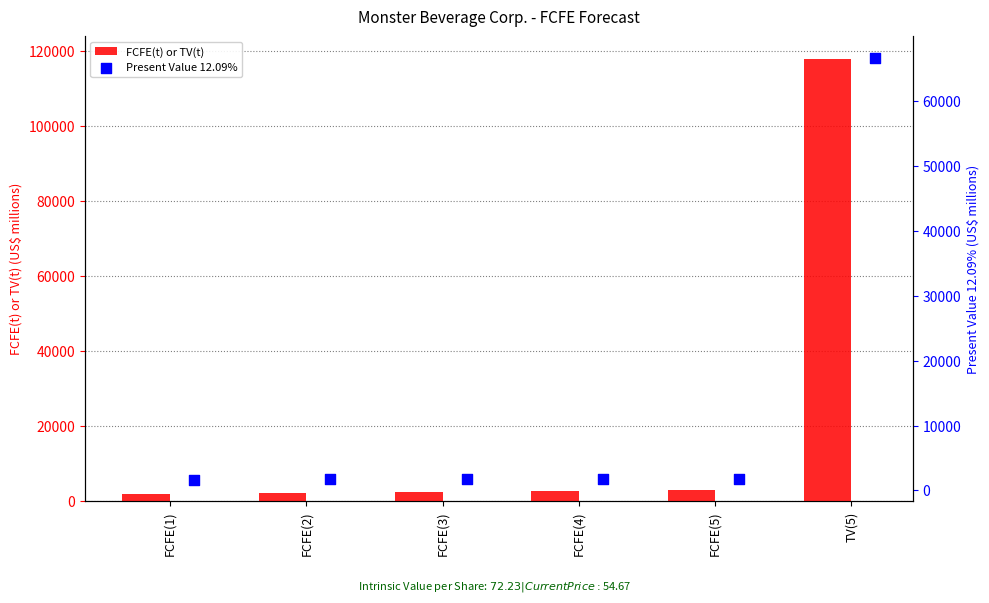

What are all the series names shown in the legend?

FCFE(t) or TV(t), Present Value 12.09%